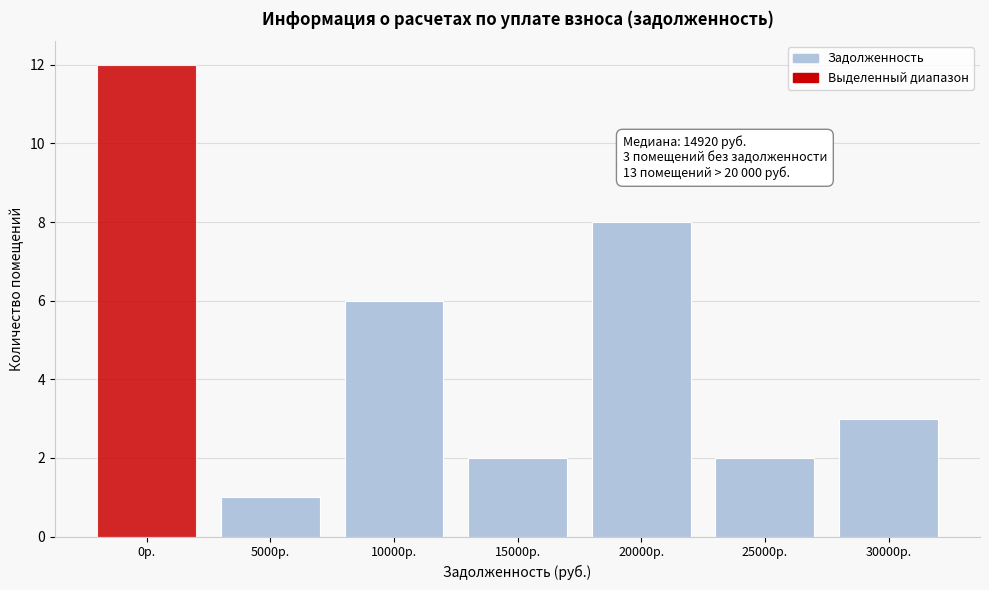

Reading right to left, what are all the values shown in this chart?

3	2	8	2	6	1	12